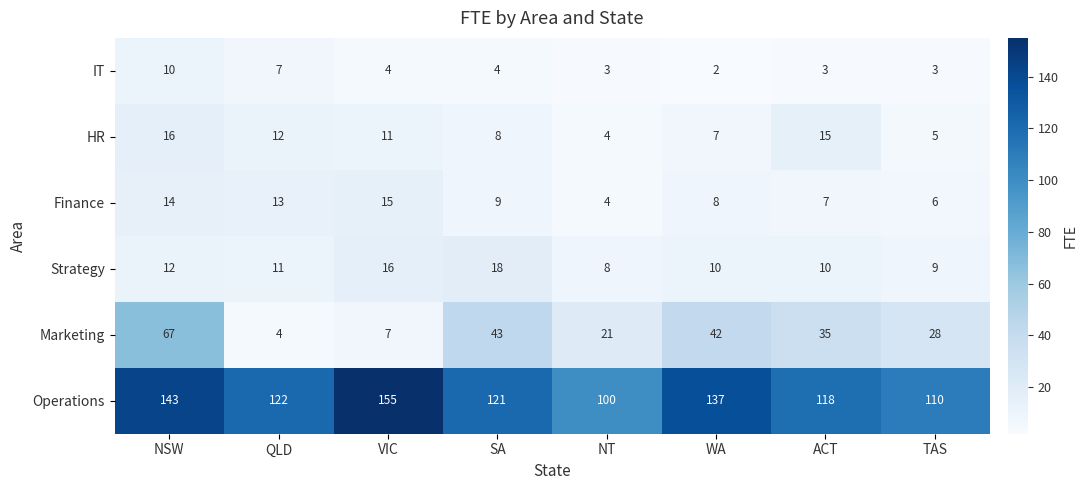

At which label is IT closest to 6?

QLD